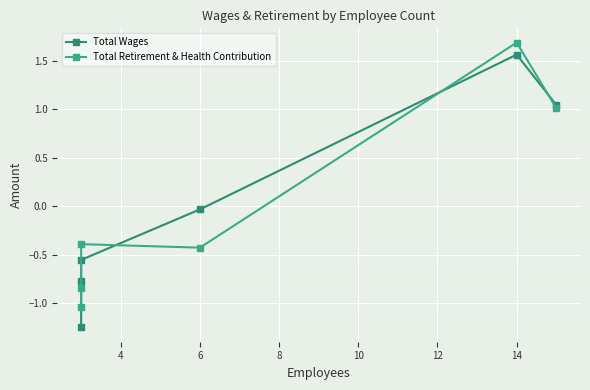

Read the Total Wages value at 4.

-0.8